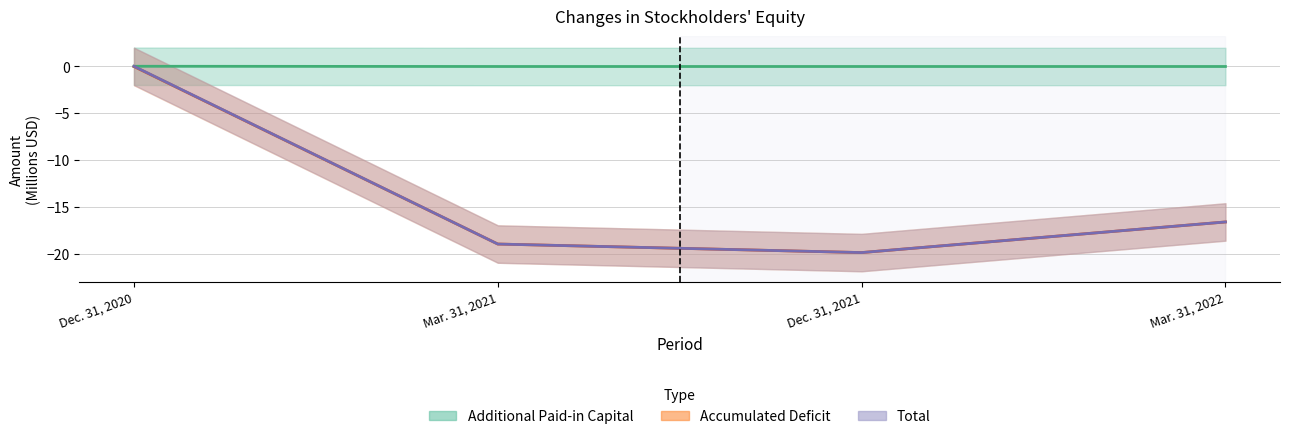

Does the chart have visible grid lines?

Yes